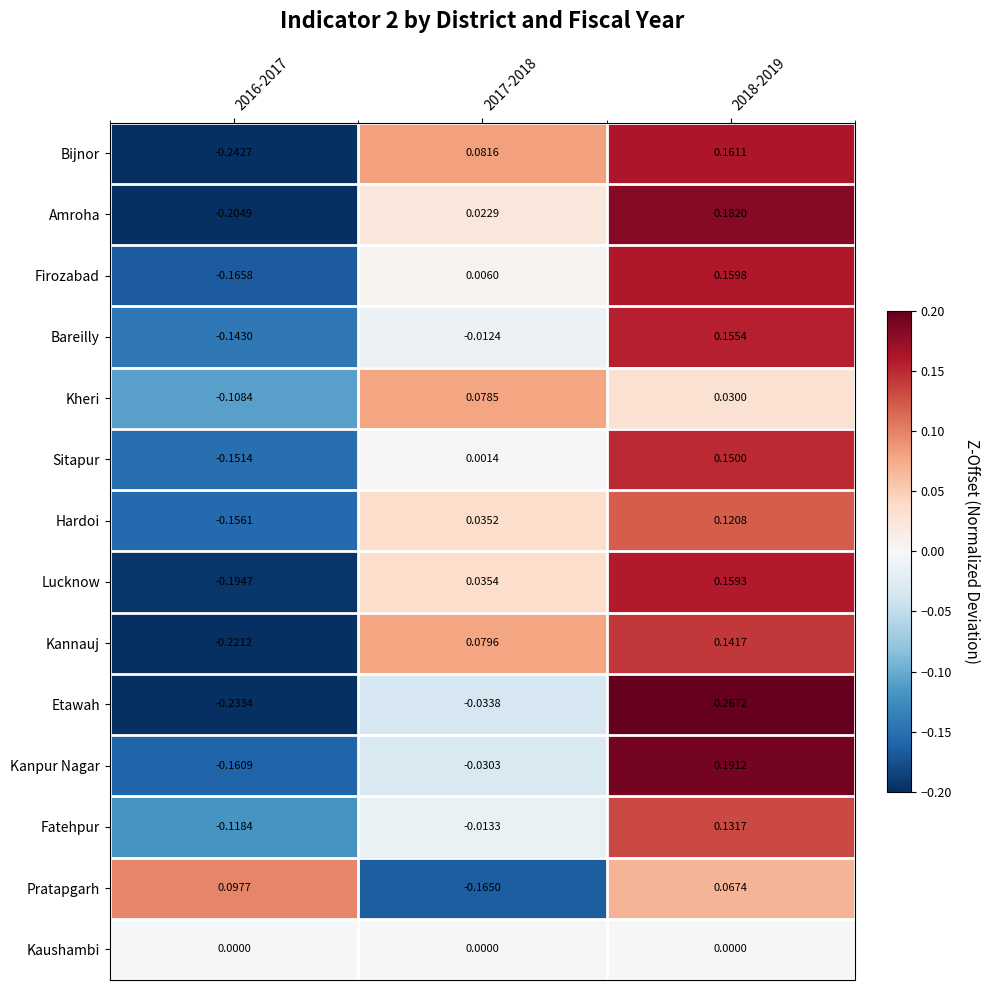

At 2018-2019, list the series in order from largest to smallest.

Etawah, Kanpur Nagar, Amroha, Bijnor, Firozabad, Lucknow, Bareilly, Sitapur, Kannauj, Fatehpur, Hardoi, Pratapgarh, Kheri, Kaushambi